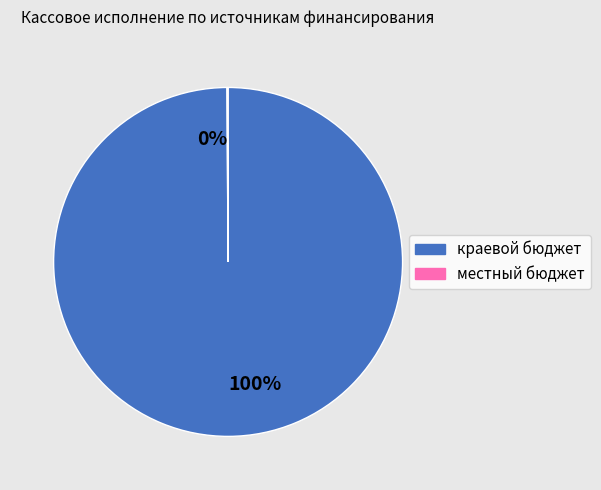

Is there any slice that represents more than half of the pie?

Yes